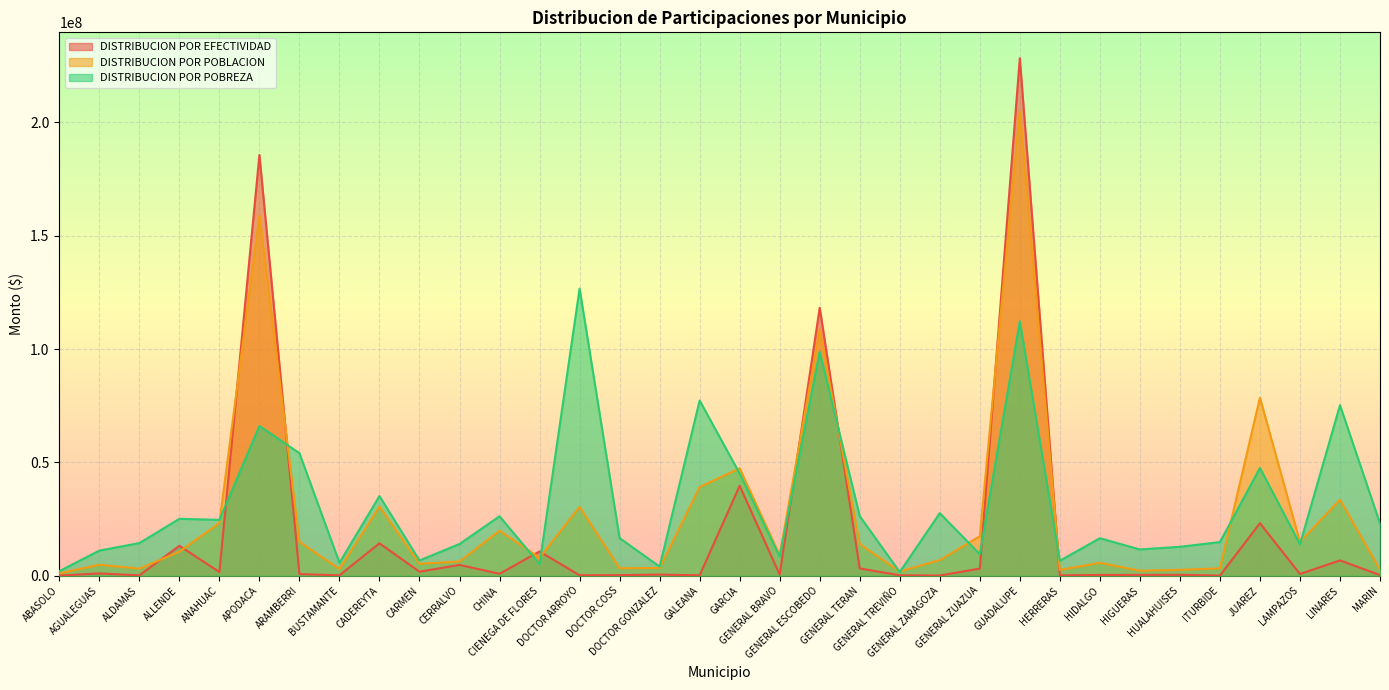

What is the approximate value of DISTRIBUCION POR POBREZA at MARIN?

23078524.3